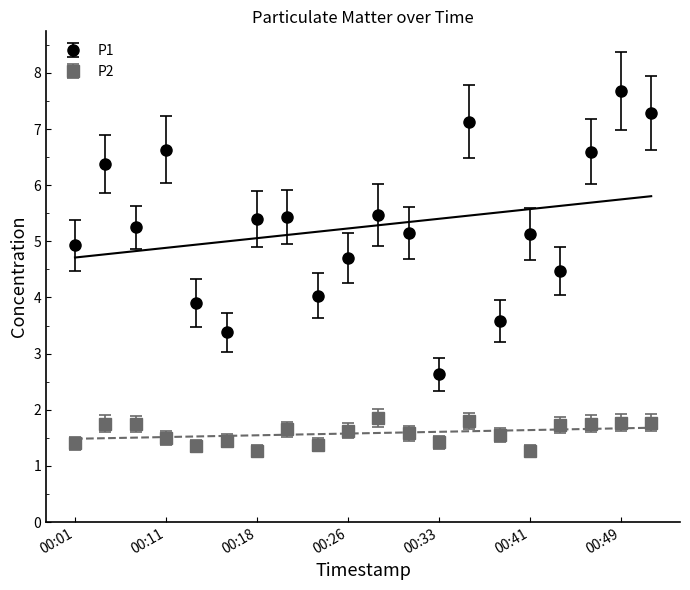

Reading right to left, transcribe all the data shown in this chart.

P1: 7.3	7.7	6.6	4.5	5.1	3.6	7.1	2.6	5.2	5.5	4.7	4.0	5.4	5.4	3.4	3.9	6.6	5.2	6.4	4.9
P2: 1.8	1.8	1.8	1.7	1.3	1.6	1.8	1.4	1.6	1.9	1.6	1.4	1.6	1.3	1.4	1.4	1.5	1.8	1.8	1.4